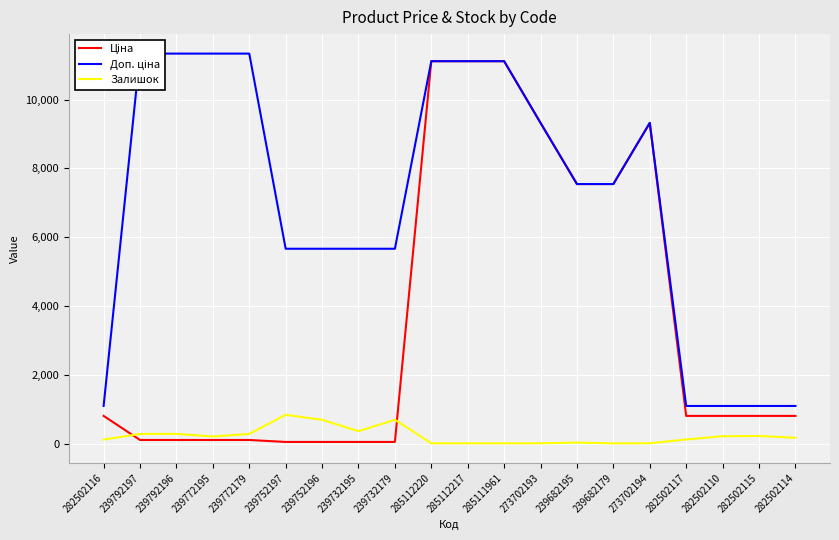

How many lines are shown in the chart?

3